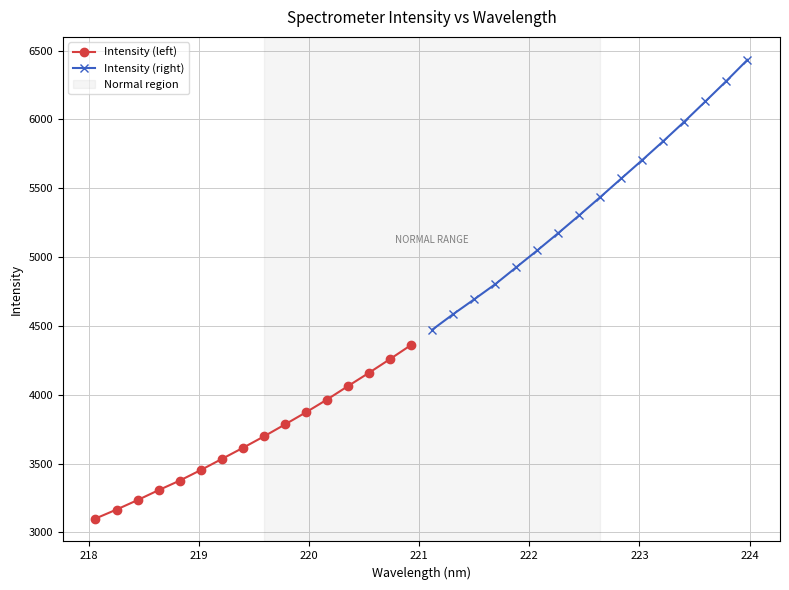

Reading right to left, transcribe all the data shown in this chart.

Intensity (left): 4361.2	4259.2	4159.4	4062.7	3964.6	3872.0	3783.7	3696.6	3613.5	3532.9	3452.4	3375.7	3306.6	3234.4	3165.5	3100.3
Intensity (right): 6432.7	6279.1	6130.6	5983.9	5842.5	5705.3	5571.0	5435.9	5303.5	5174.2	5048.2	4925.6	4802.7	4692.8	4584.9	4471.8